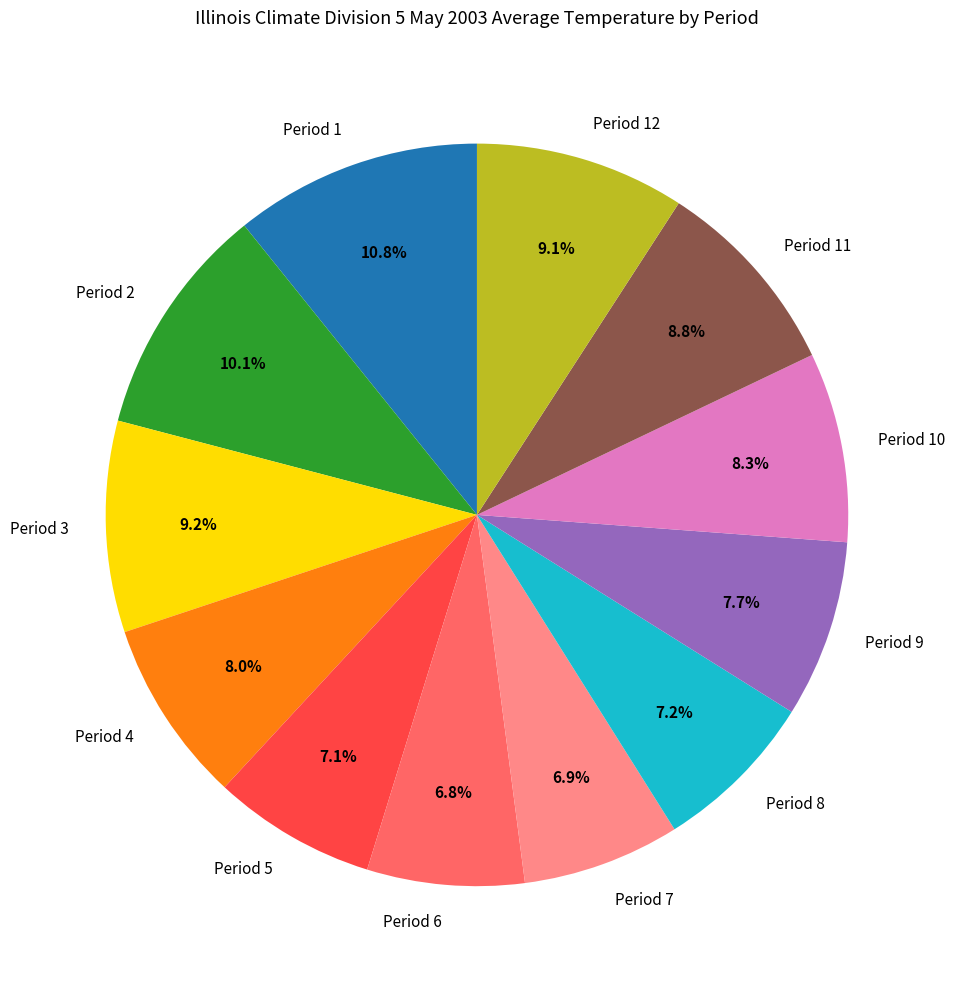

To the nearest percent, what portion does Period 11 represent?

9%